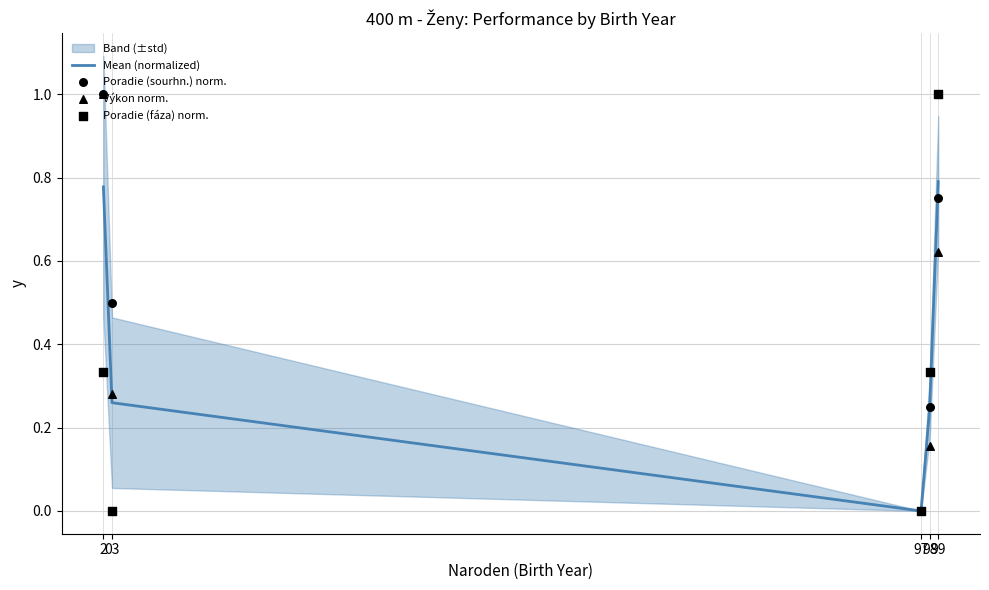

Which series reaches the minimum Y coordinate?

Mean (normalized)